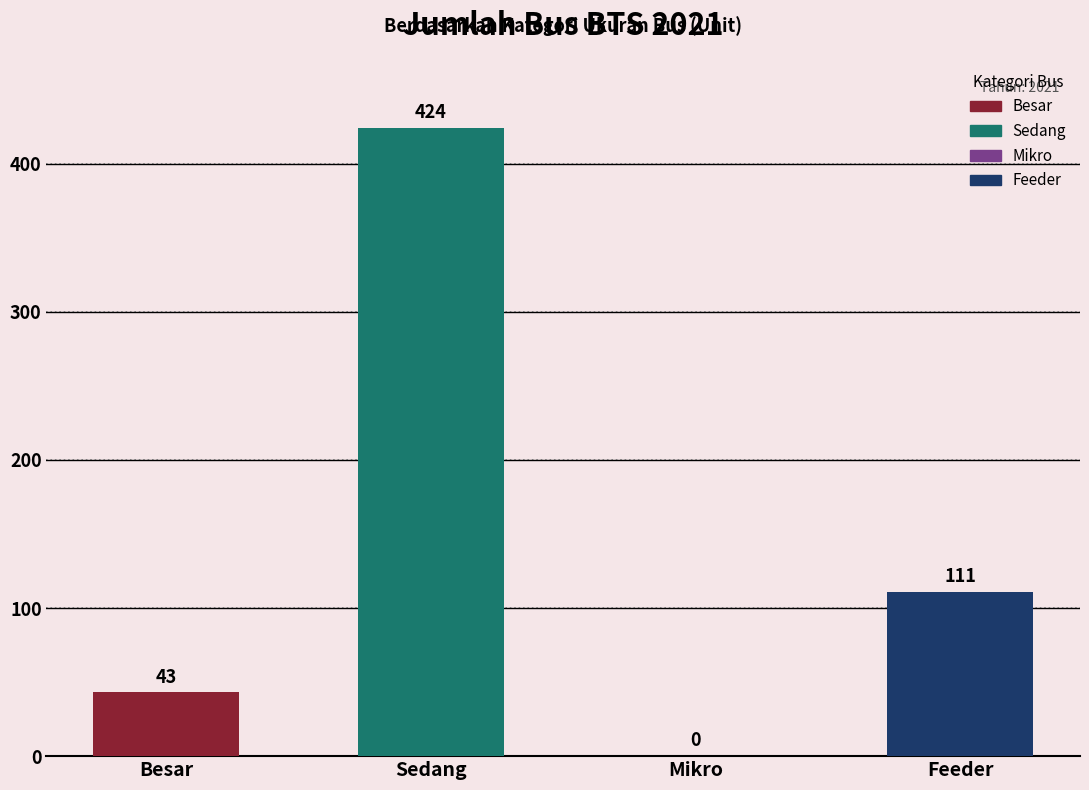

List the labels in order of Jumlah Bus value, smallest first.

Mikro, Besar, Feeder, Sedang